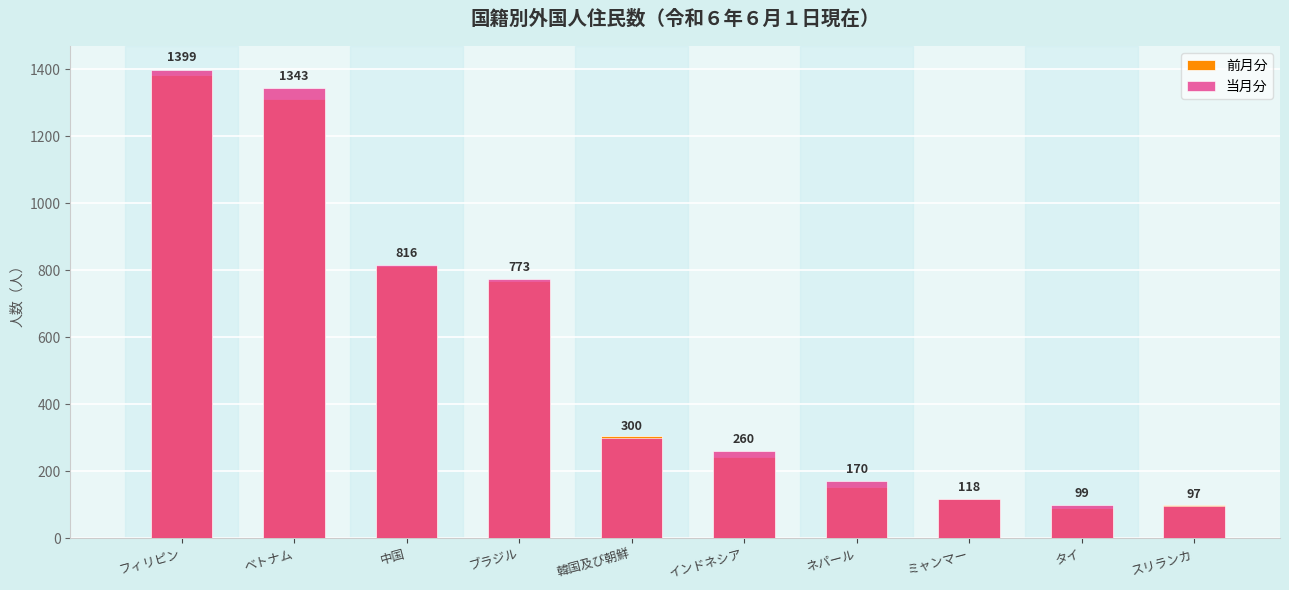

What is the sum of all 当月分 values?

5375